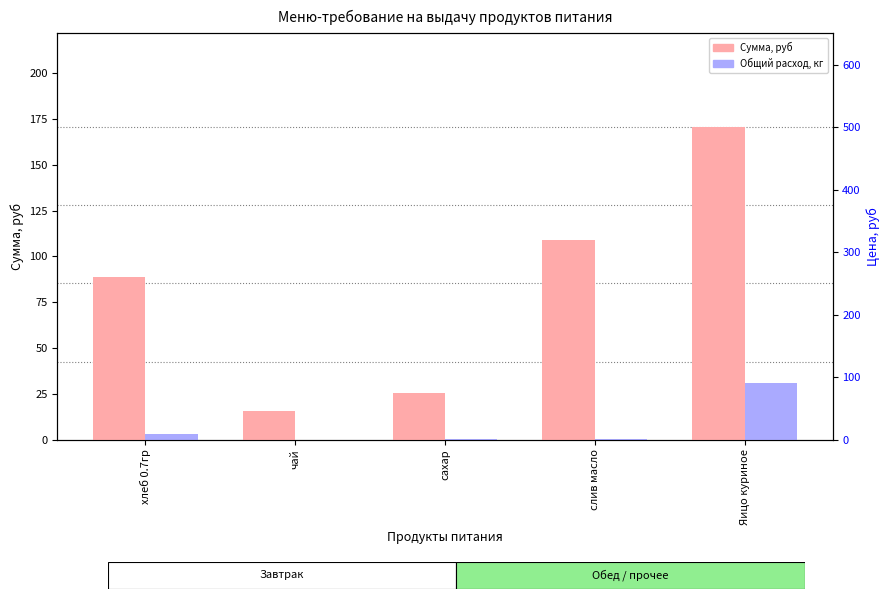

Which category has the lowest value in the Общий расход series?

чай